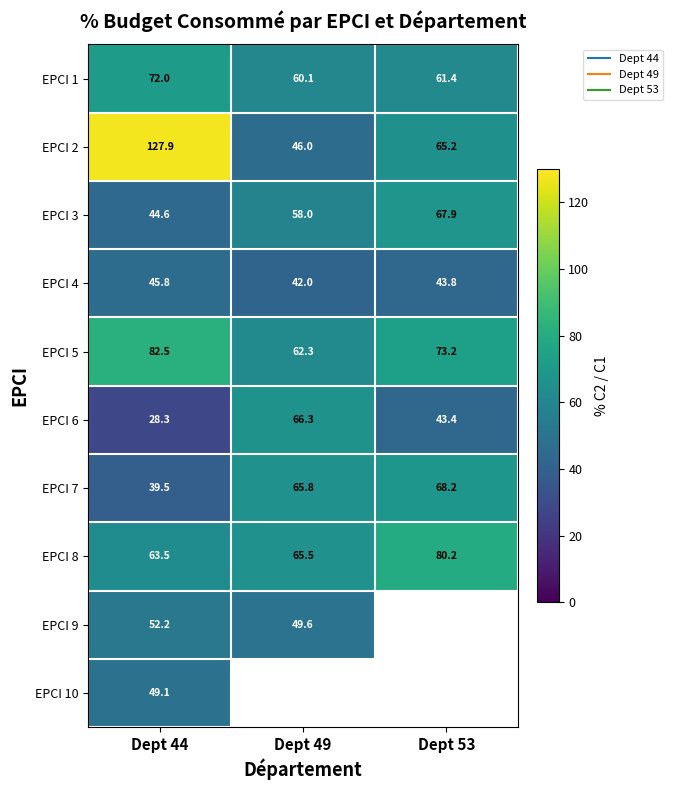

What is the minimum value shown in the chart?

28.3